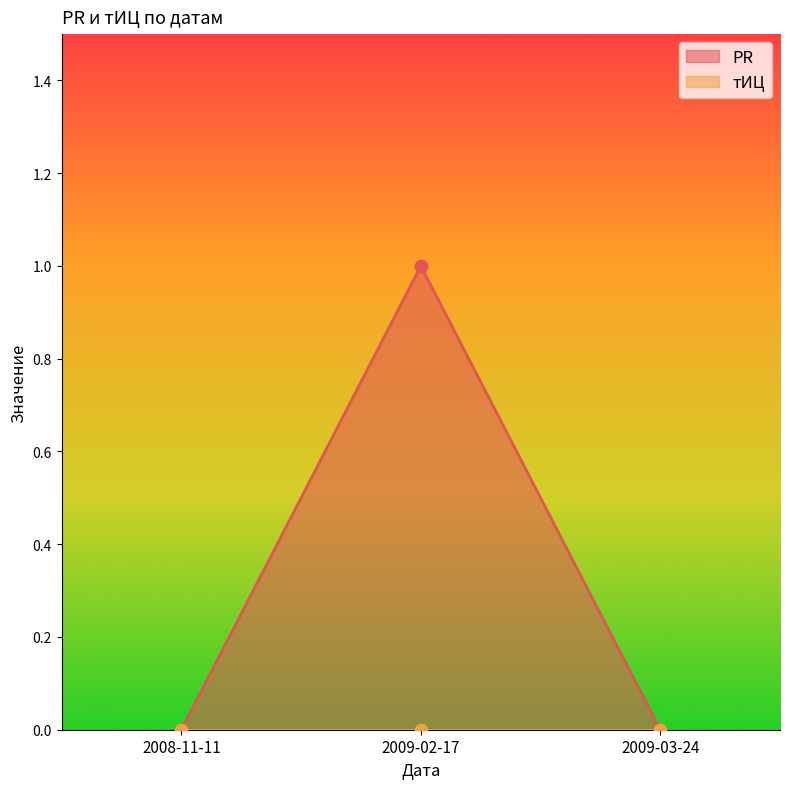

Between 2009-03-24 and 2008-11-11, which is larger?

2009-03-24